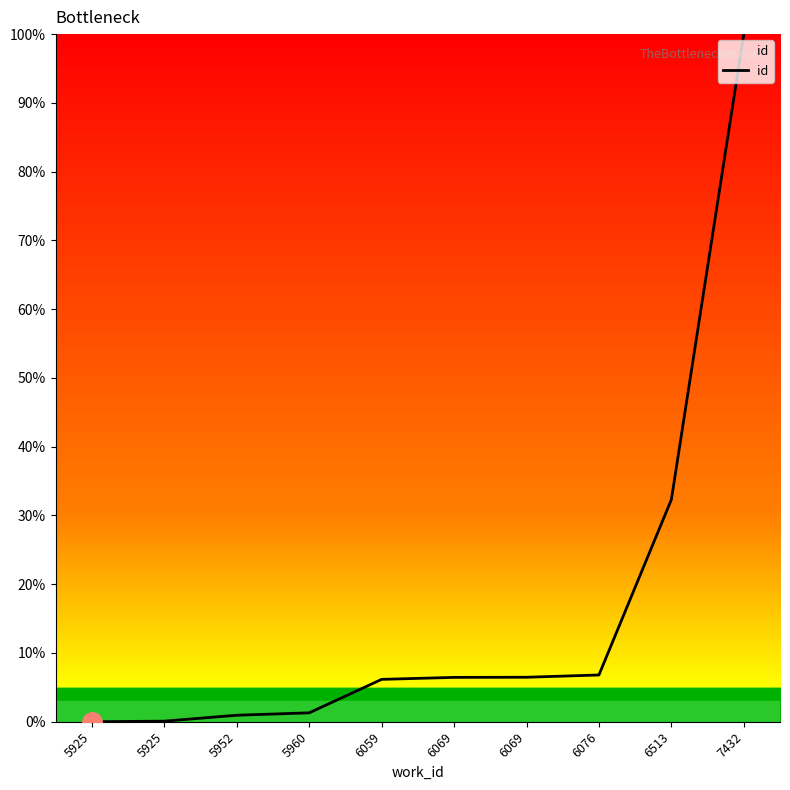

What is the maximum value shown in the chart?

100.0